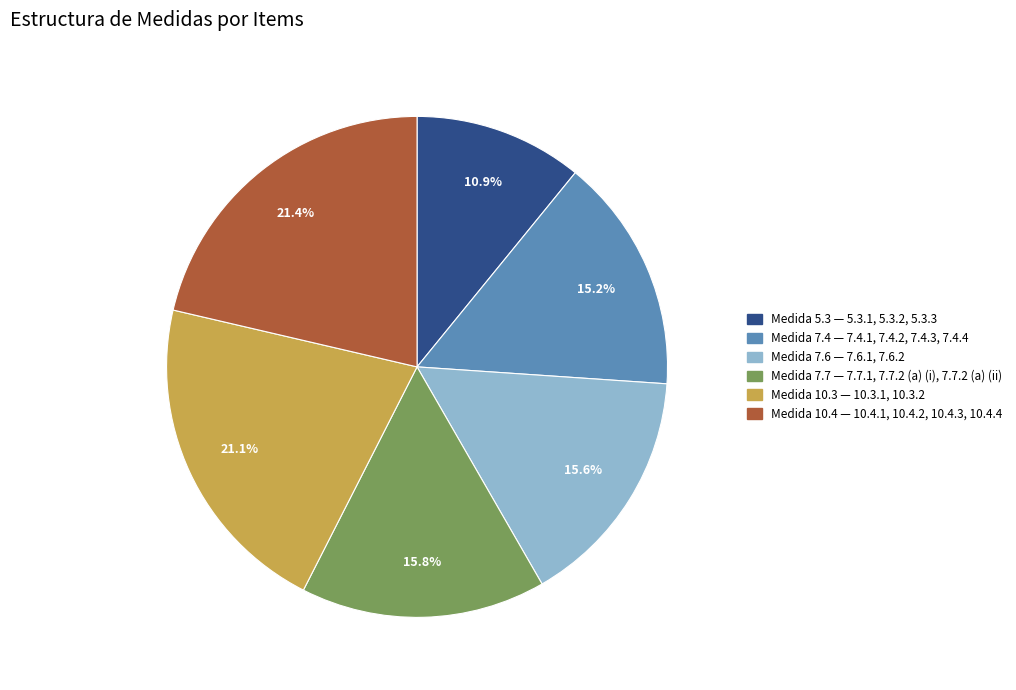

Is there any slice that represents more than half of the pie?

No